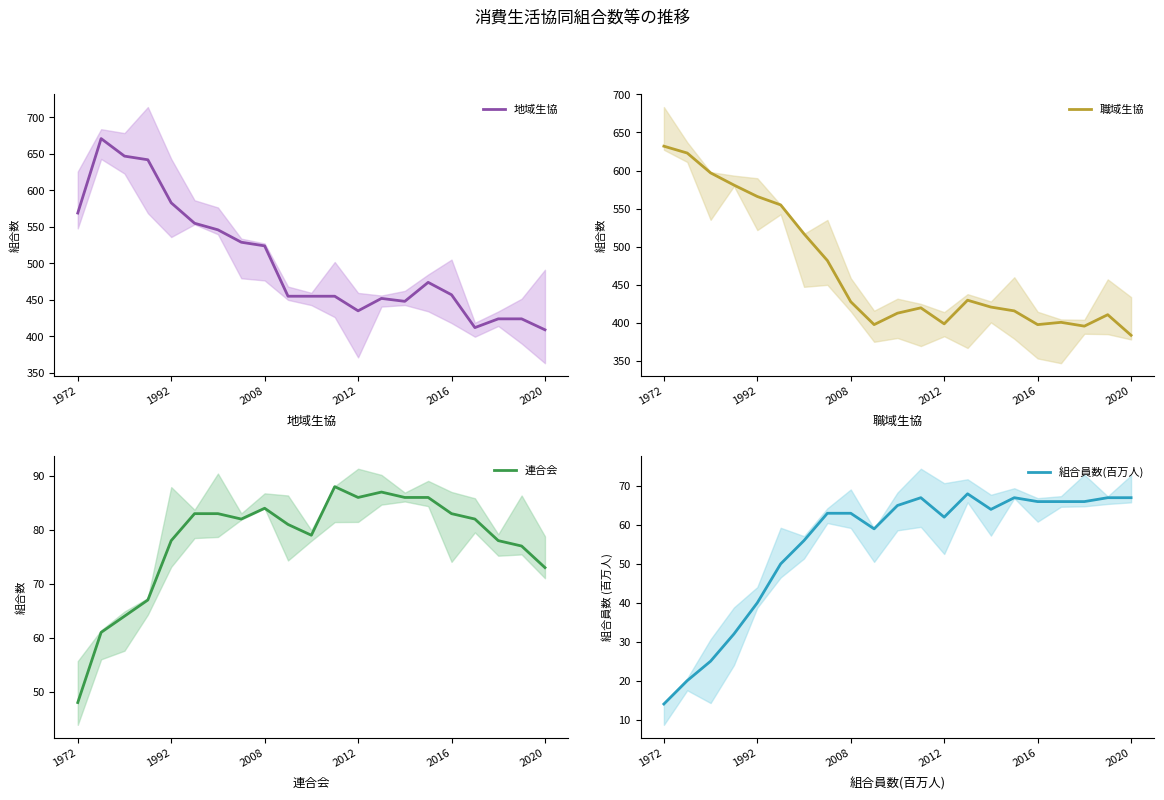

After their last crossing, which series has the higher values: 地域生協 or 職域生協?

地域生協